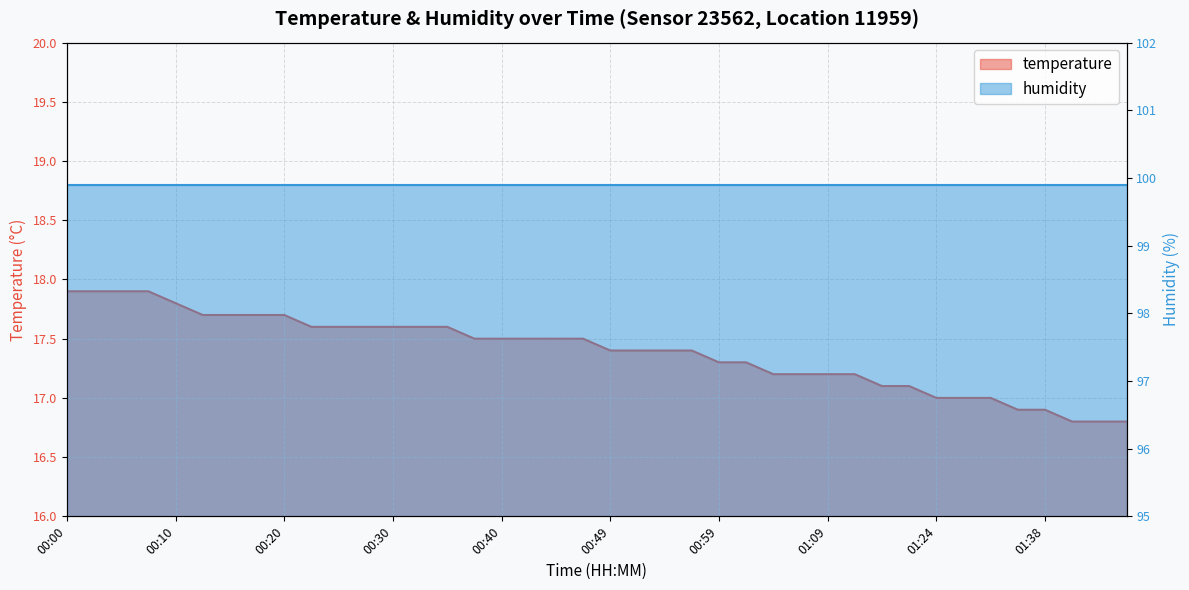

The value at 00:15 is 24.7. True or false?

False